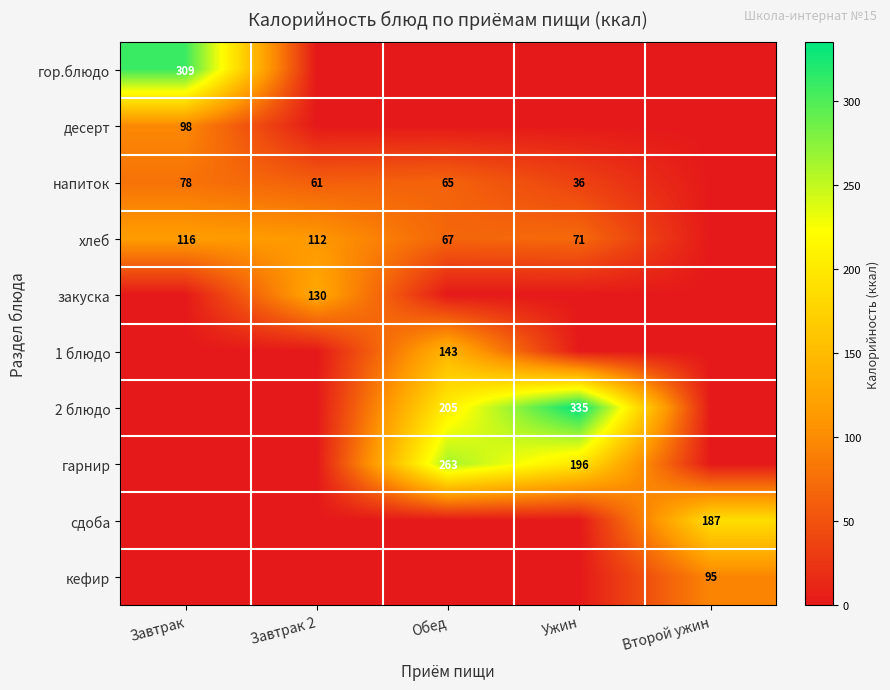

The value of хлеб at Завтрак 2 is 112. True or false?

True